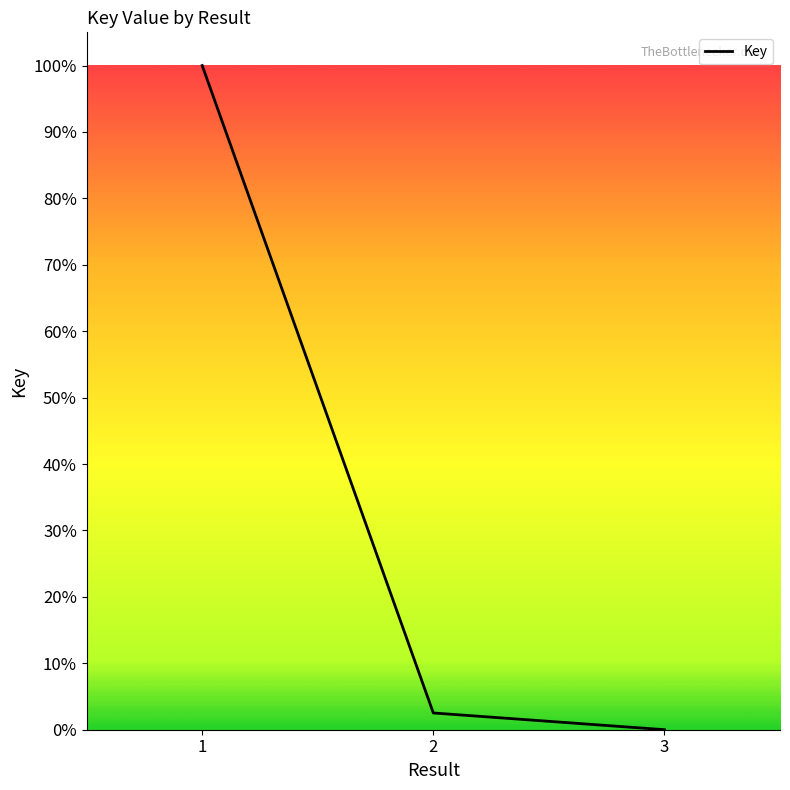

True or false: the data shows 167.7 at 1.

False